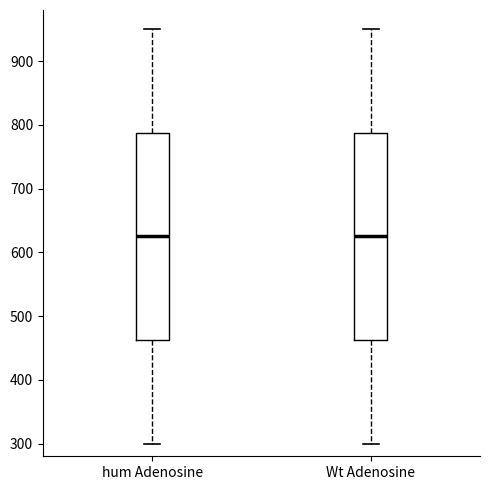

Where does the lower whisker of the box for hum Adenosine end on the y-axis? The values are not printed on the chart, so give them approximately, as read against the axis.

300